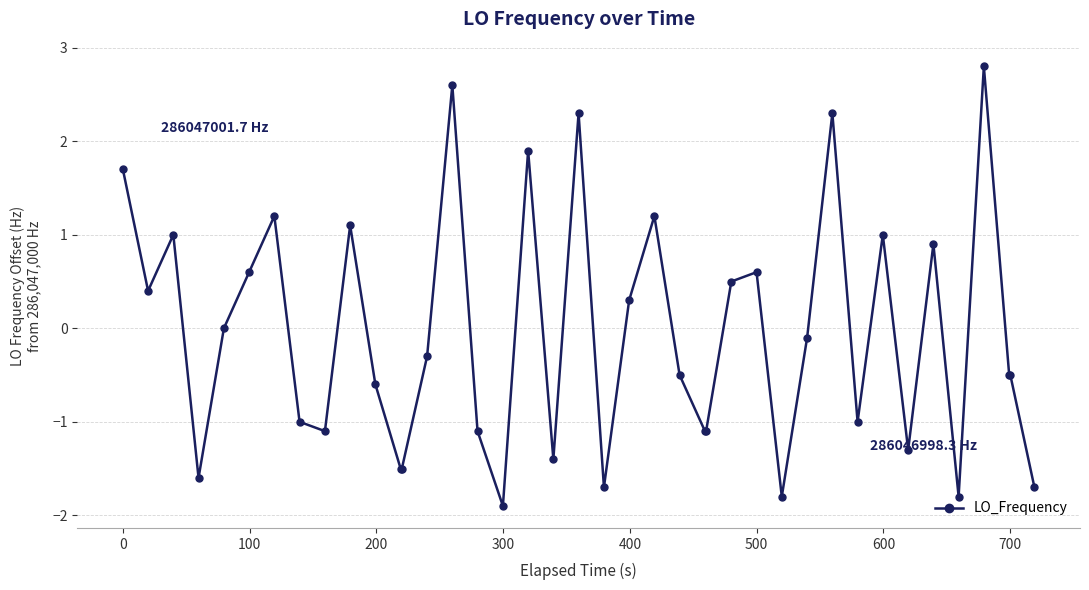

What is the smallest value displayed?

-1.9